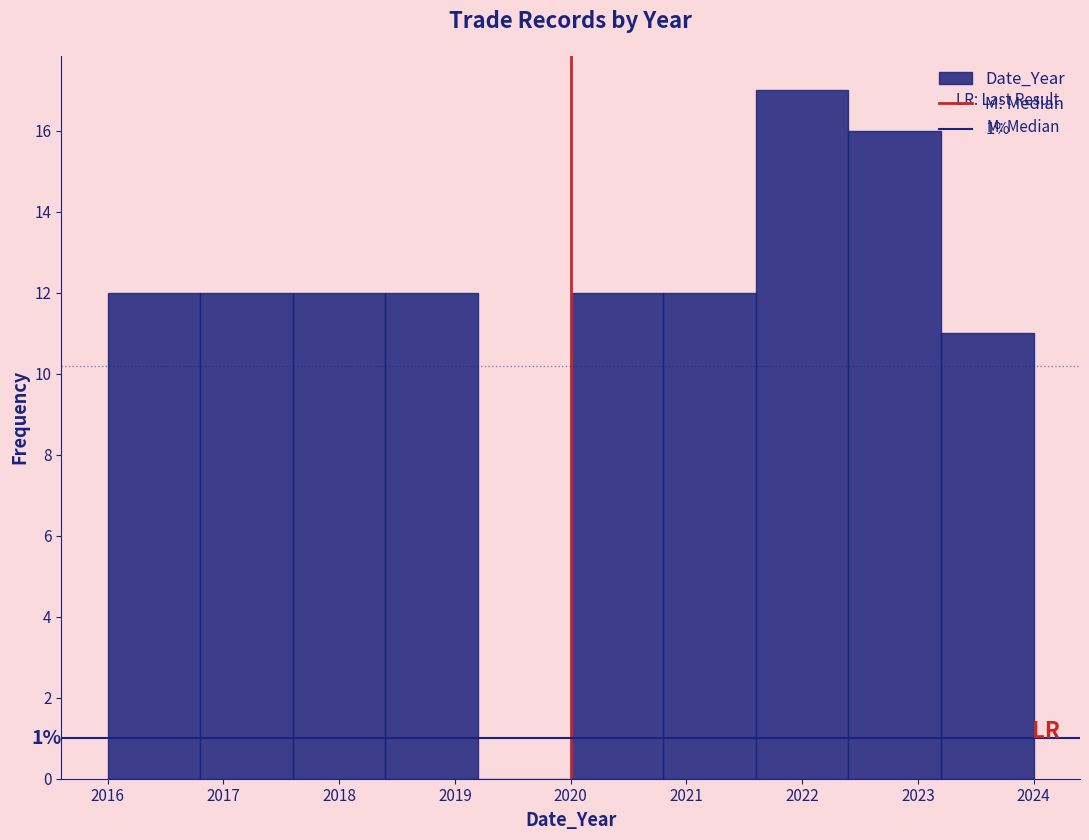

Over which range of the x-axis is the bar tallest?

2021.6 to 2022.4